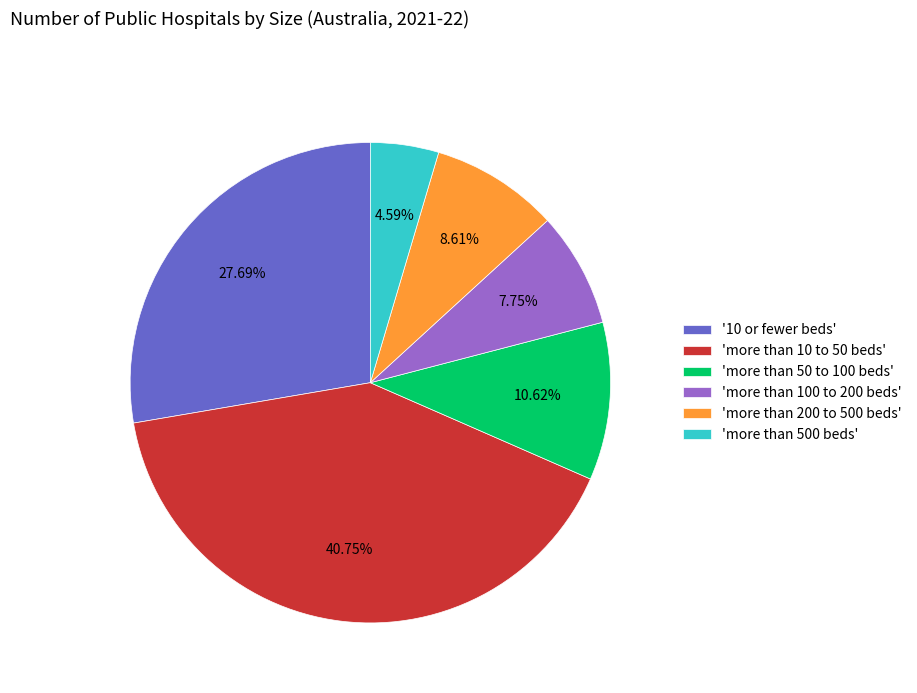

Do 'more than 100 to 200 beds' and 'more than 10 to 50 beds' together represent more than half of the pie?

No